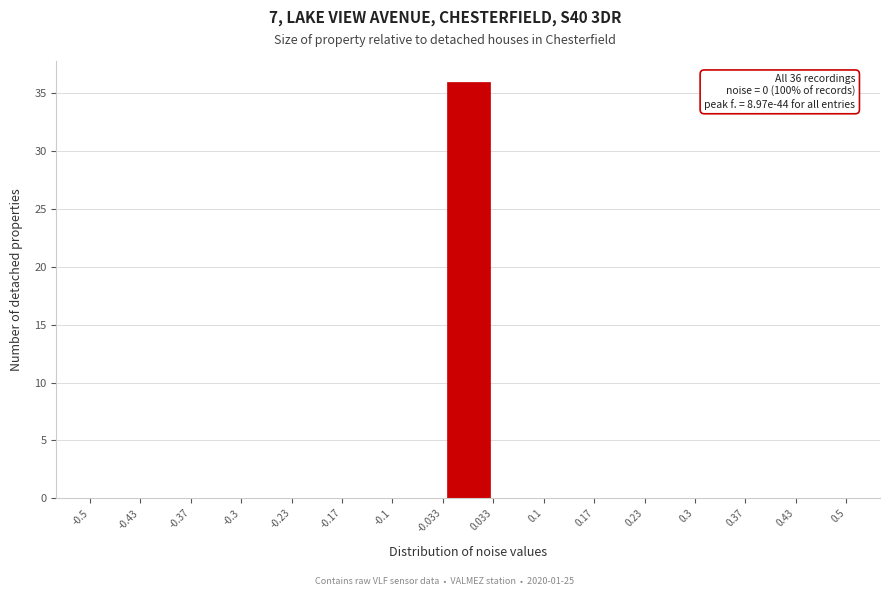

Over which range of the x-axis is the bar tallest?

-0.033 to 0.033